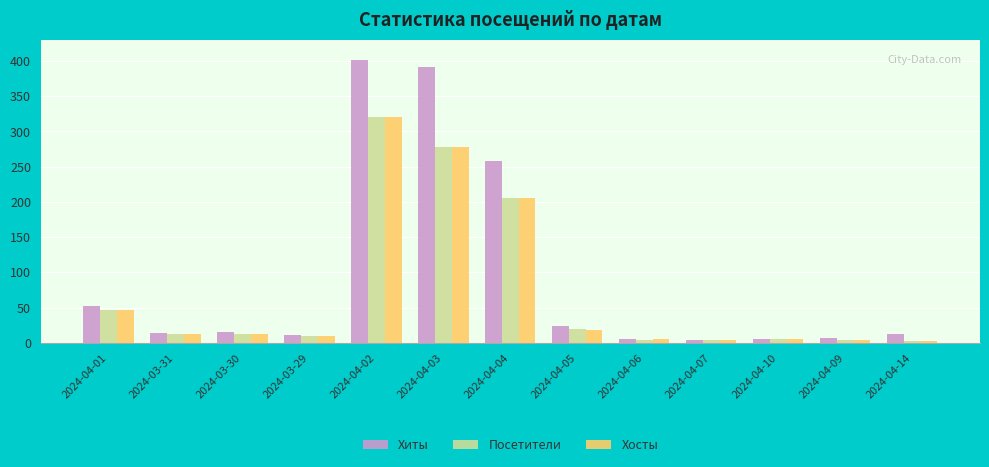

What are all the series names shown in the legend?

Хиты, Посетители, Хосты